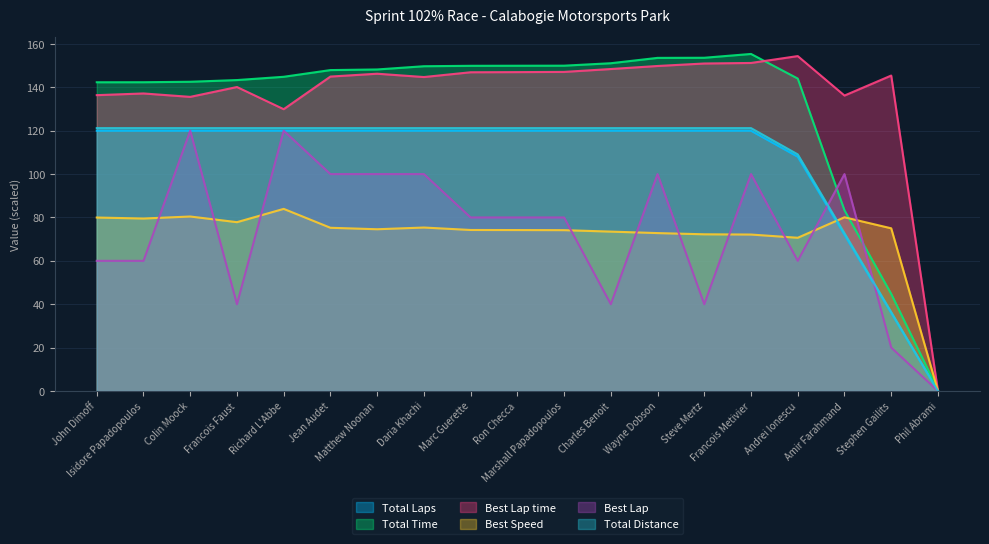

Where is the first local maximum for Total Time?

Francois Metivier